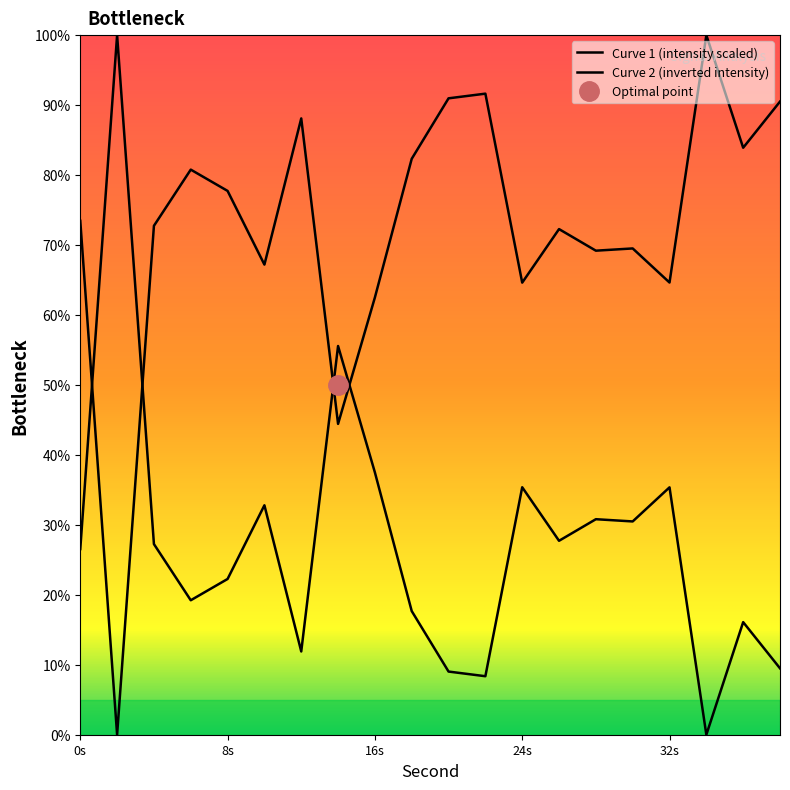

The value at 34 is 34.9. True or false?

False